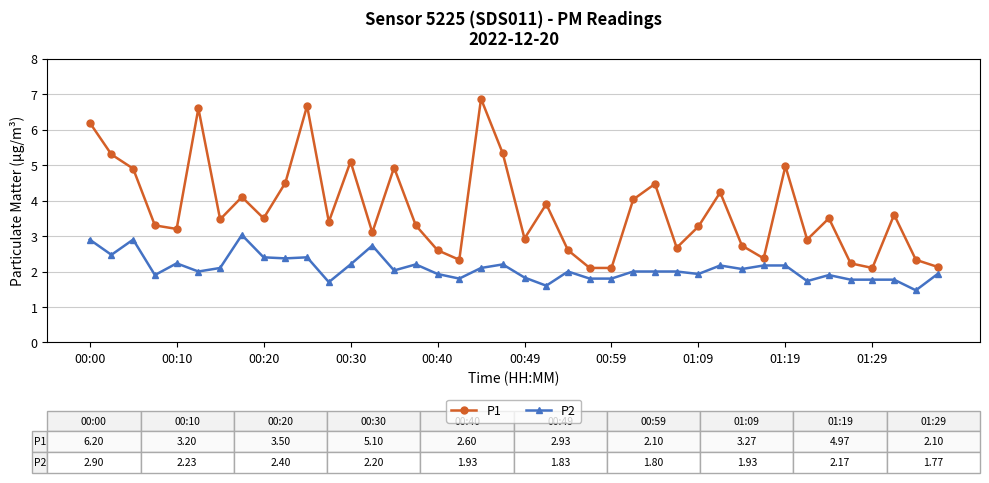

What is the greatest value displayed?

6.9